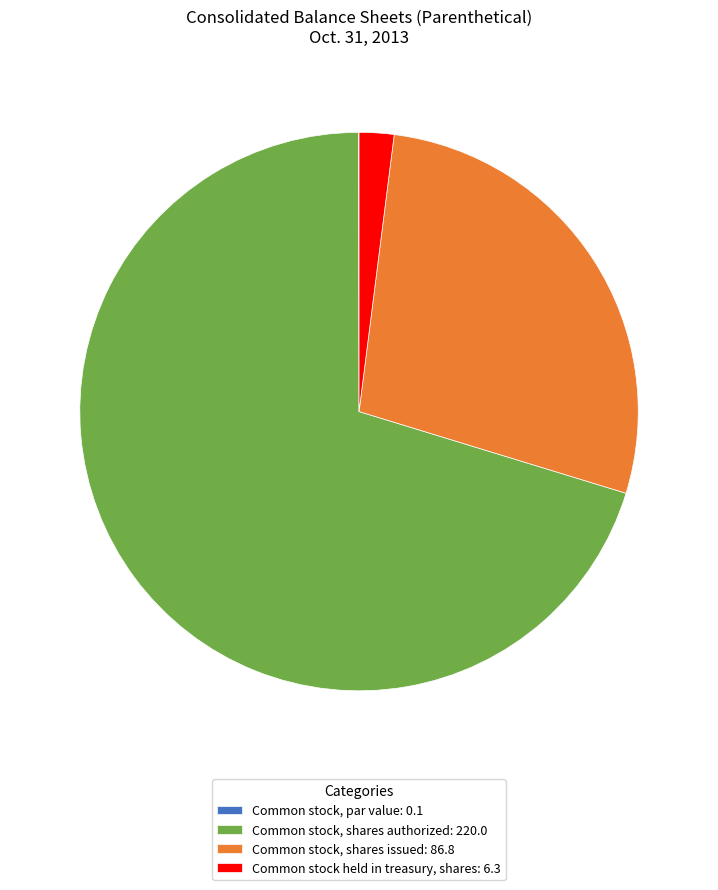

Which has a higher value, Common stock, shares issued: 86.8 or Common stock, shares authorized: 220.0?

Common stock, shares authorized: 220.0